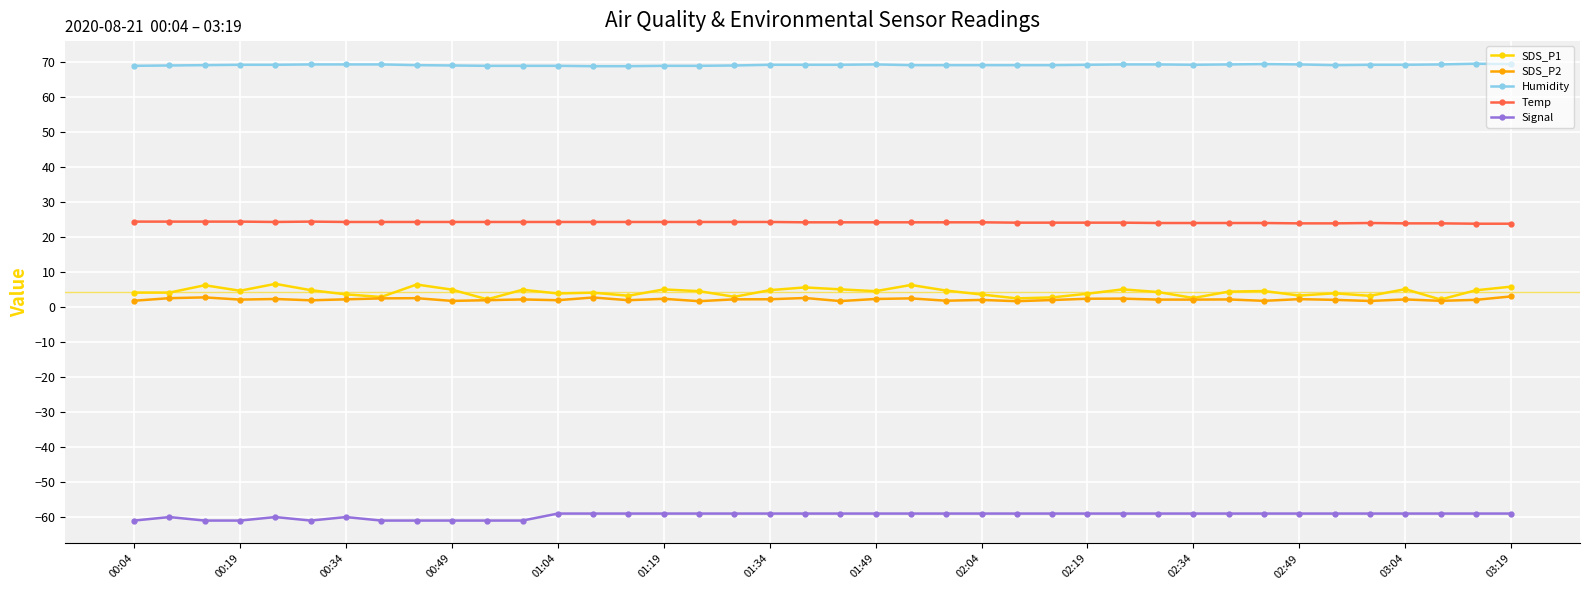

Rank the series by their maximum value, from lowest to highest.

Signal, SDS_P2, SDS_P1, Temp, Humidity